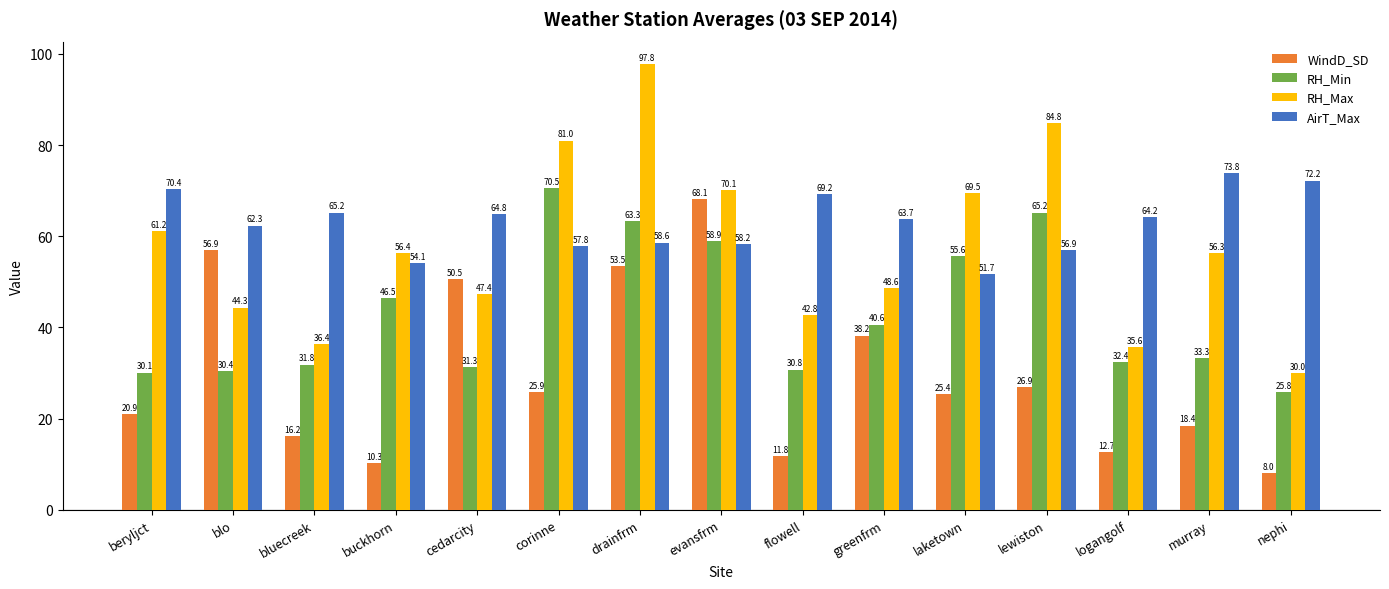

What is the label of the 15th bar from the left?

nephi